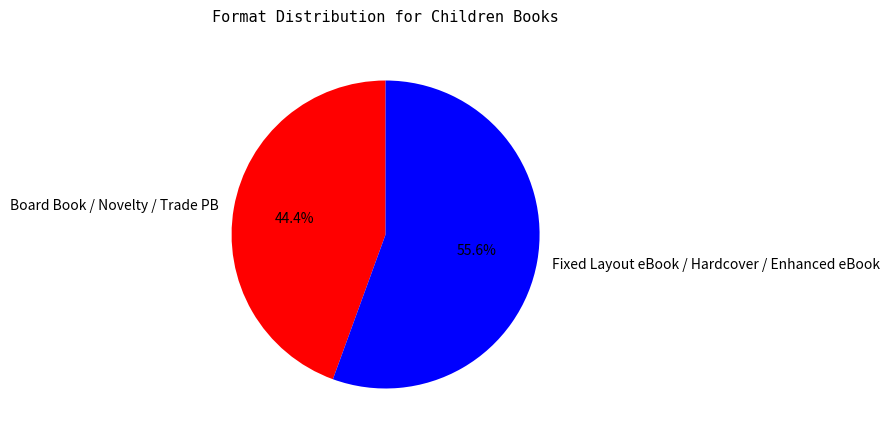

Which slice is the smallest?

Board Book / Novelty / Trade PB